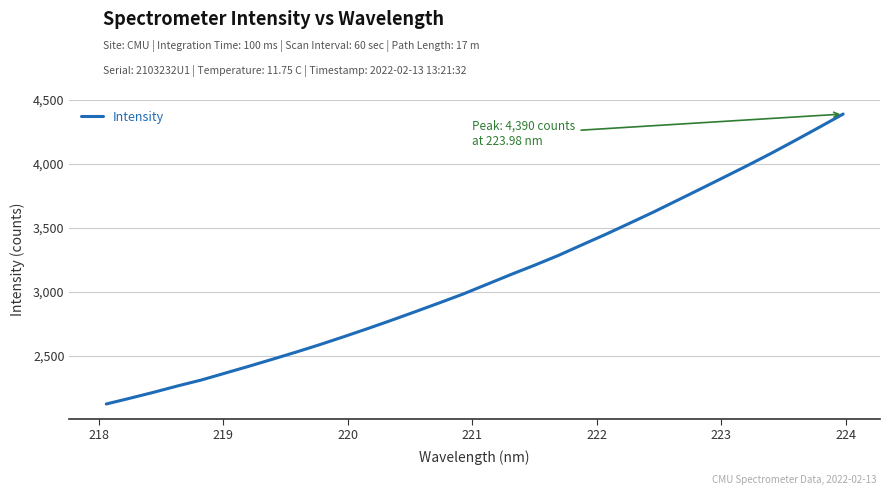

How many lines are shown in the chart?

1